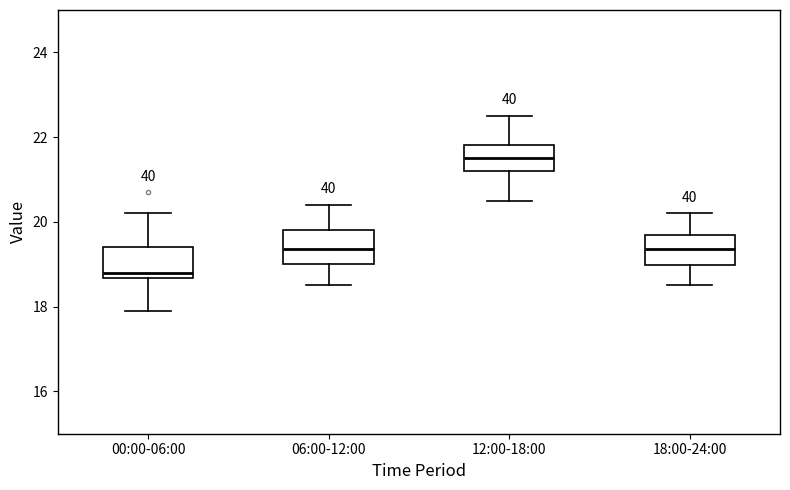

Reading left to right, read every box against the y-axis: the position of its median line, the range the box covers, and the ends of its whiskers. The values are not printed on the chart, so give them approximately, as read against the axis.

00:00-06:00: median 18.8, box 18.6 to 19.4, whiskers 18.0 to 20.2
06:00-12:00: median 19.4, box 19.0 to 19.8, whiskers 18.6 to 20.4
12:00-18:00: median 21.6, box 21.2 to 21.8, whiskers 20.6 to 22.6
18:00-24:00: median 19.4, box 19.0 to 19.8, whiskers 18.6 to 20.2